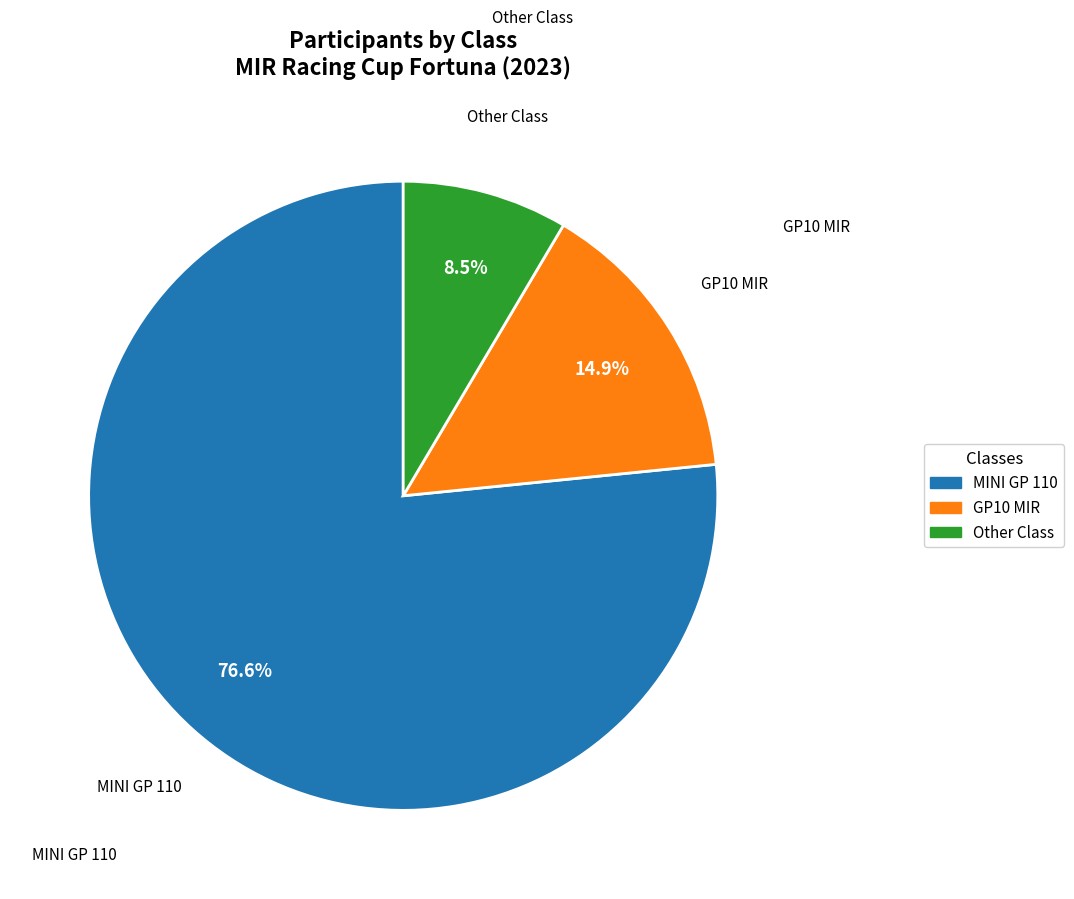

Which category has the smallest portion of the pie?

Other